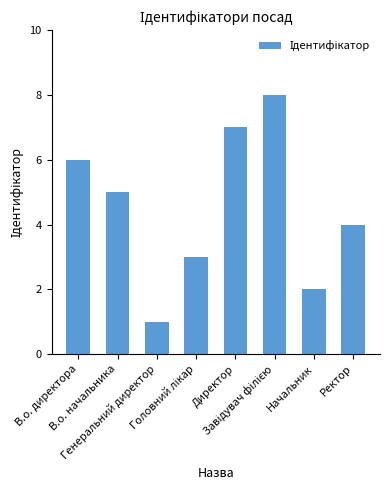

What is the difference between the maximum and minimum values?

7